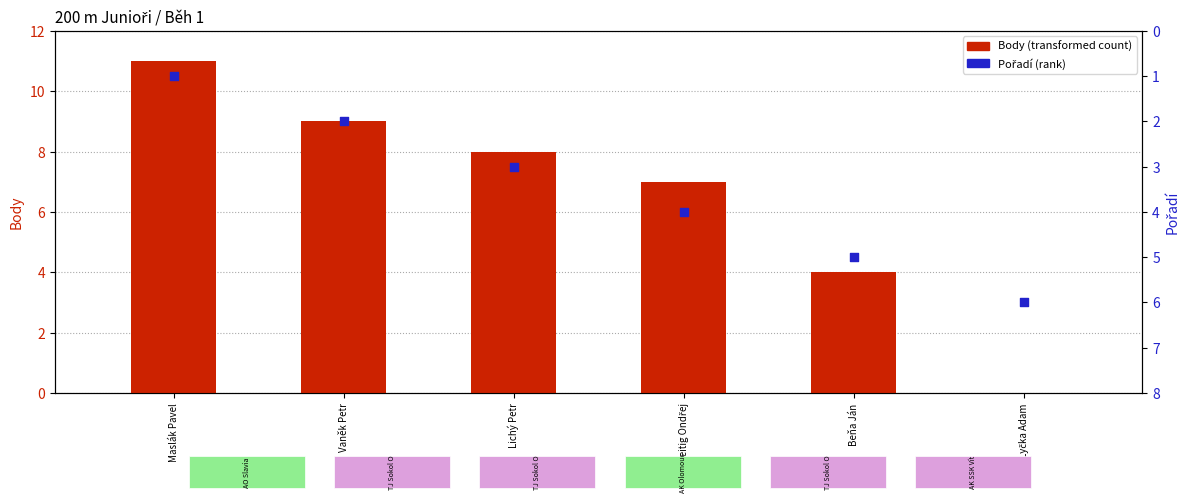

What is the total value across all series at Vaněk Petr?

11